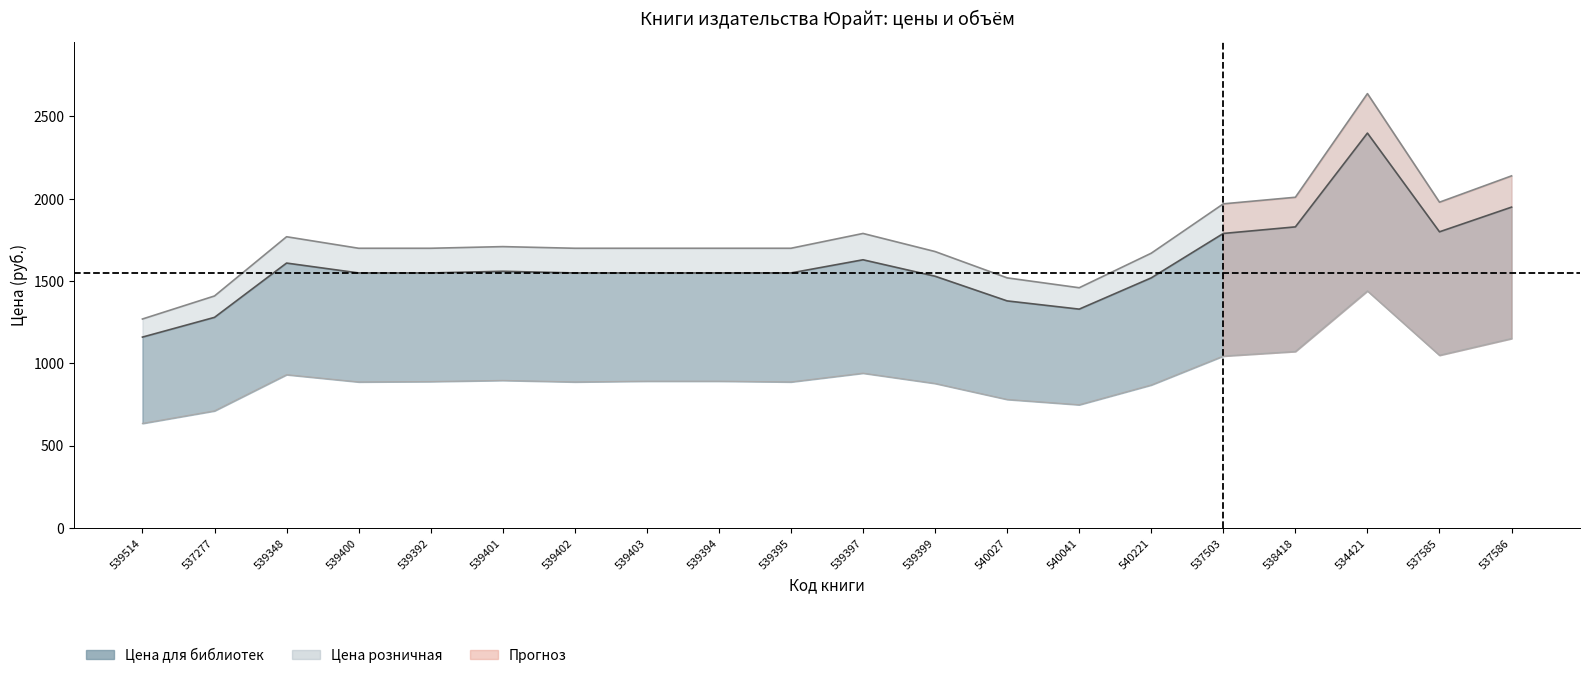

What is the maximum value for Цена розничная?

2639.0